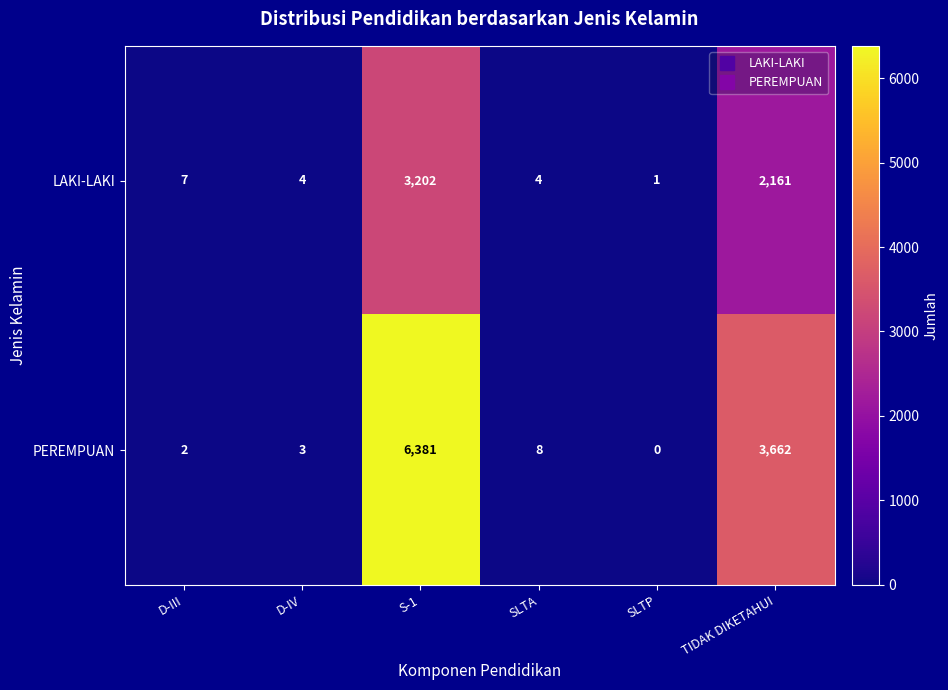

Between D-III and TIDAK DIKETAHUI, which series saw the biggest shift?

PEREMPUAN